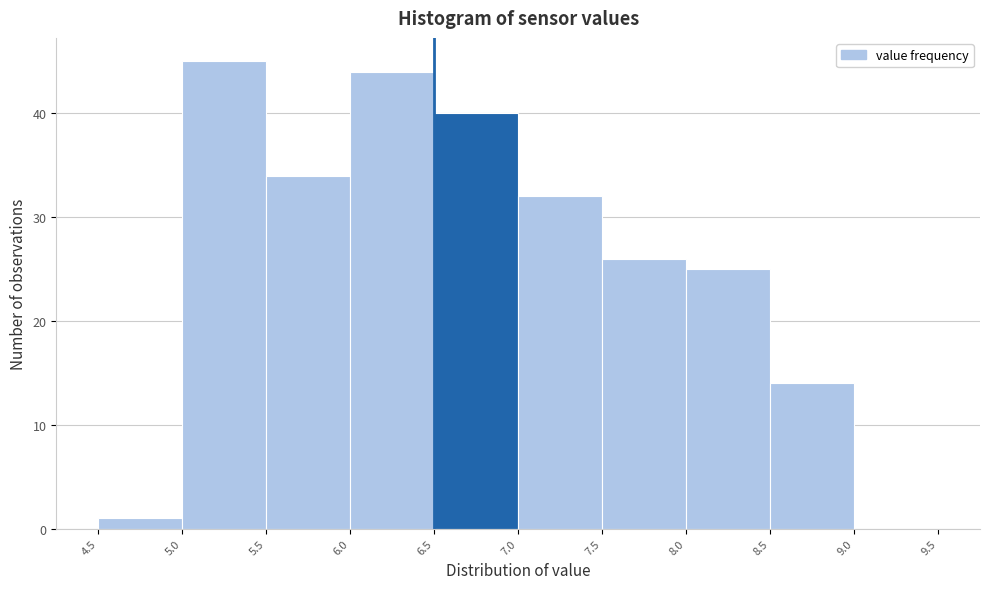

What is the height of the bar covering 6.0 to 6.5 on the x-axis? The values are not printed on the chart, so give them approximately, as read against the axis.

44